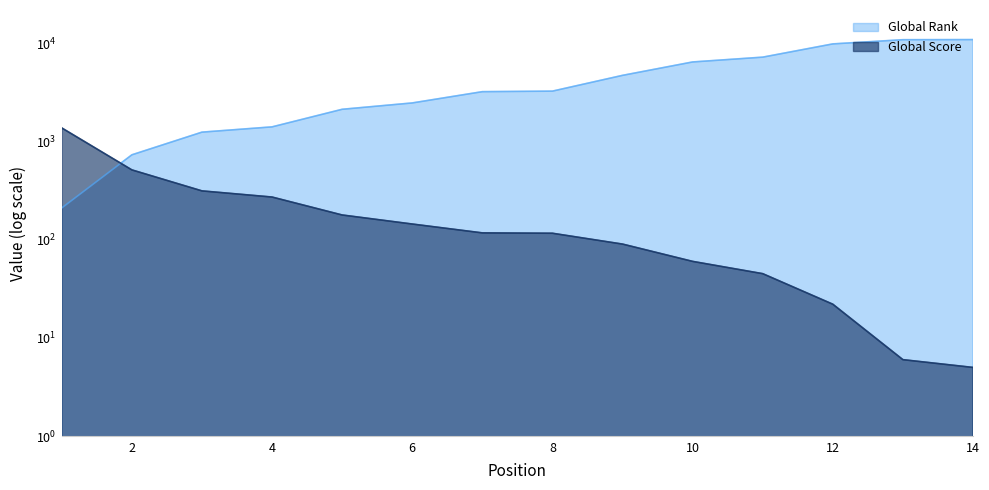

The Global Rank series shows 982 at 2. True or false?

False